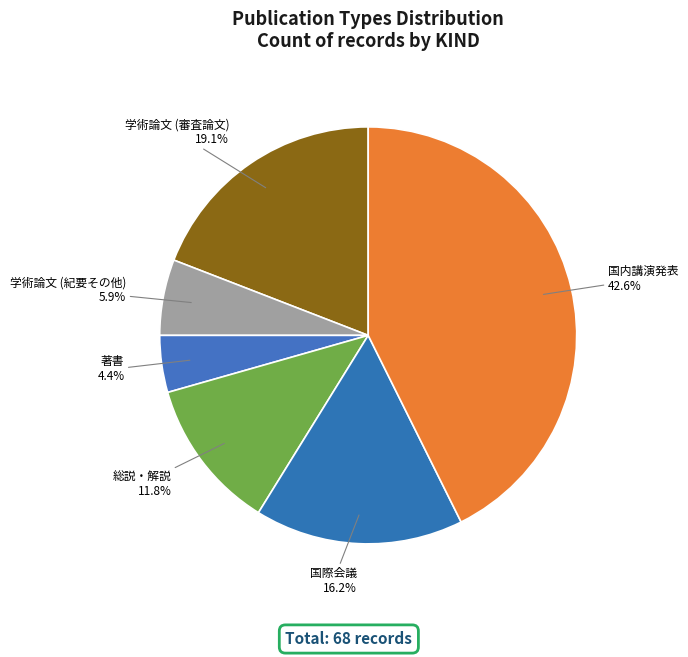

Does any single category account for the majority?

No